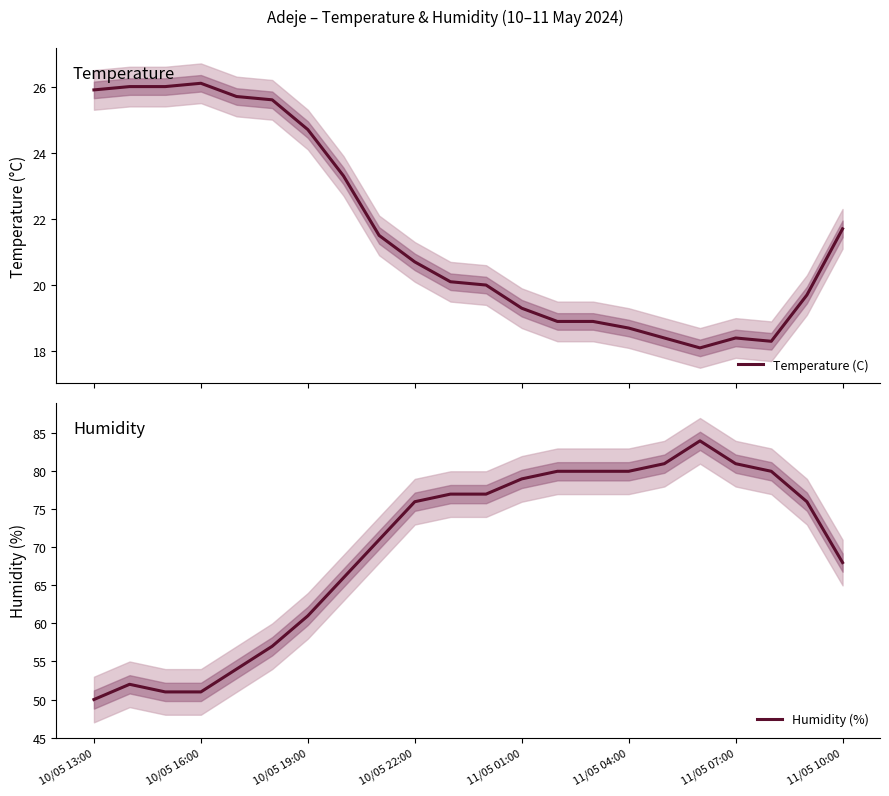

What is the maximum value for Temperature (C)?

26.1